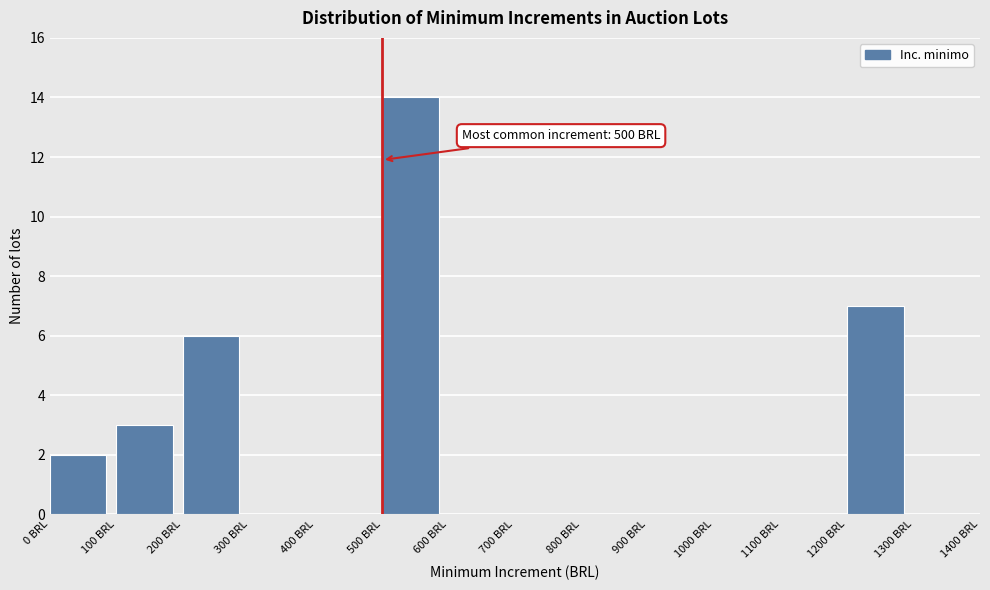

Over which range of the x-axis is the bar tallest?

500 to 600